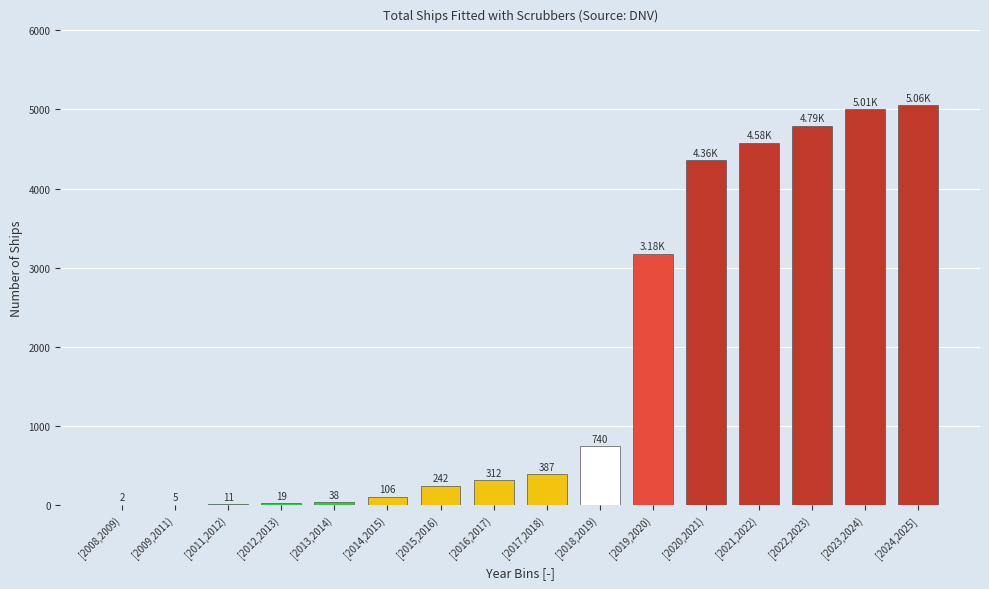

Between [2015,2016) and [2024,2025], which is larger?

[2024,2025]